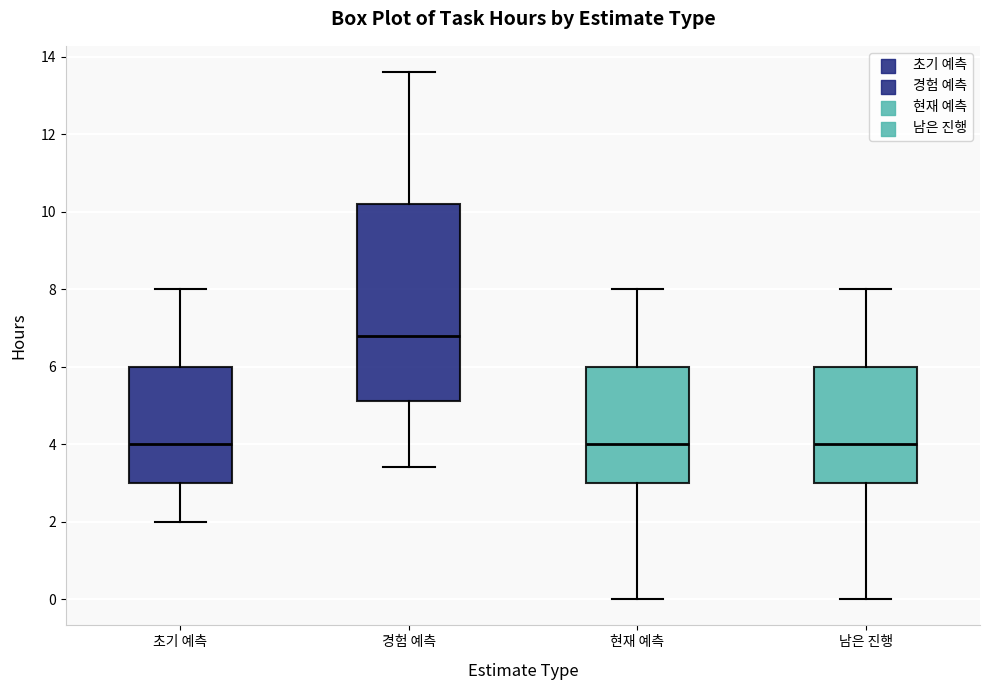

Which box's median line is the highest?

경험 예측